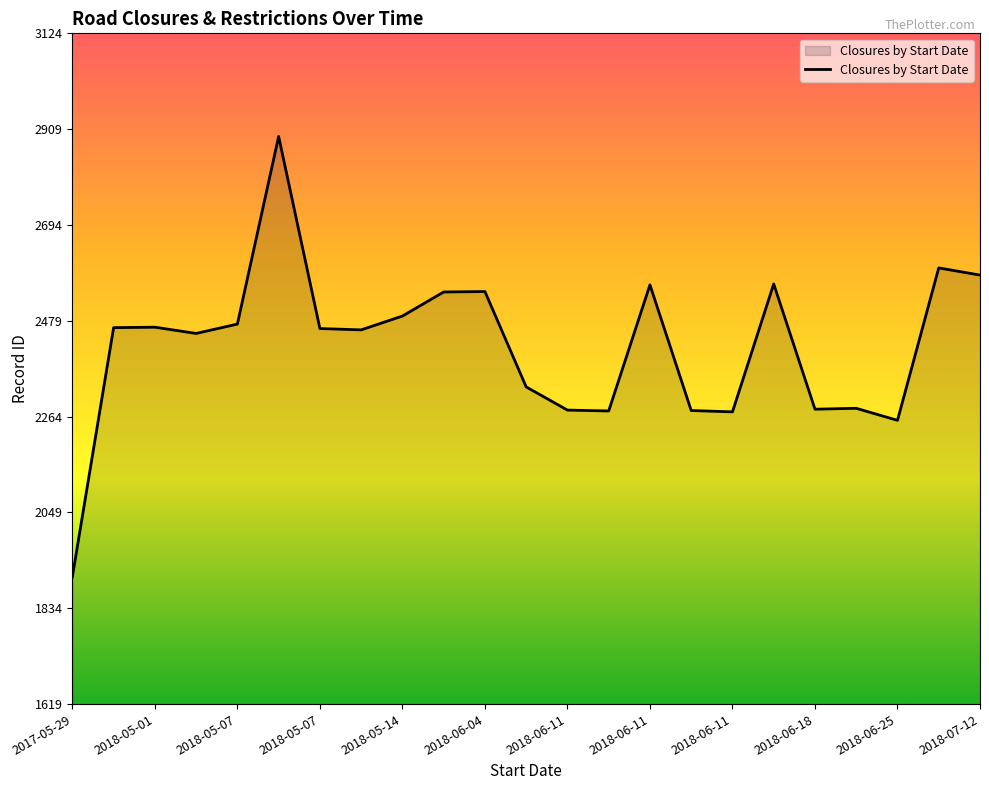

What is the smallest value displayed?

1905